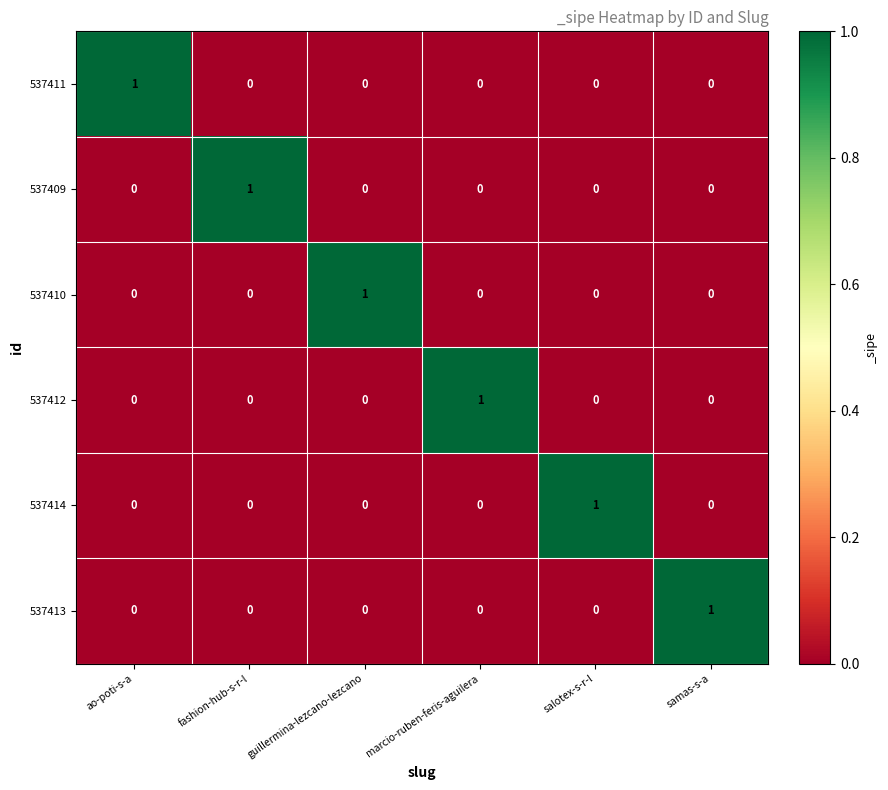

True or false: 537414 has a value of 1 at marcio-ruben-feris-aguilera.

False